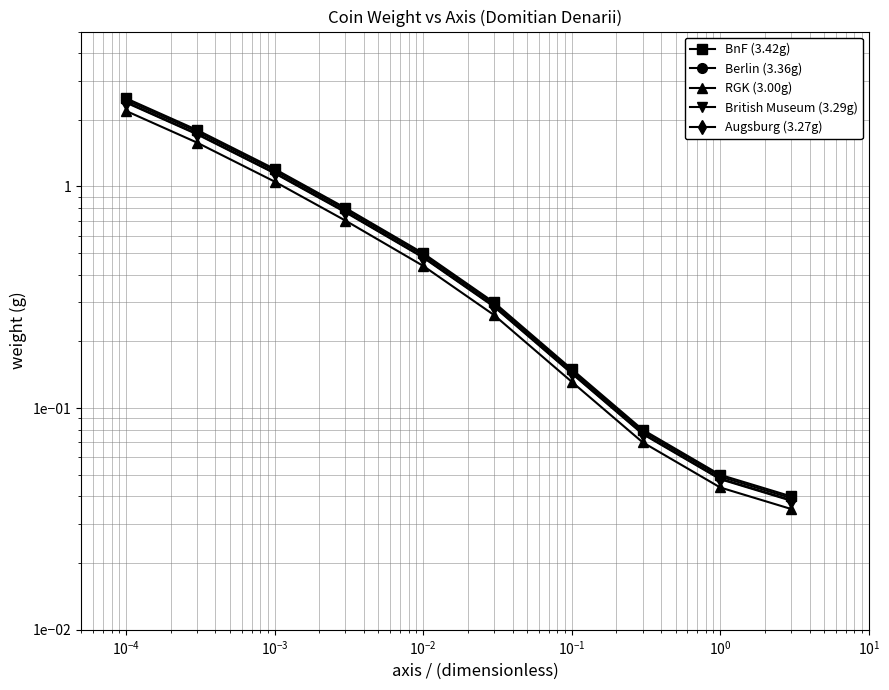

Reading left to right, list all the values displayed in this chart.

BnF (3.42g): 2.5	1.8	1.2	0.8	0.5	0.3	0.1	0.1	0.1	0.0
Berlin (3.36g): 2.5	1.8	1.2	0.8	0.5	0.3	0.1	0.1	0.0	0.0
RGK (3.00g): 2.2	1.6	1.1	0.7	0.4	0.3	0.1	0.1	0.0	0.0
British Museum (3.29g): 2.4	1.7	1.2	0.8	0.5	0.3	0.1	0.1	0.0	0.0
Augsburg (3.27g): 2.4	1.7	1.1	0.8	0.5	0.3	0.1	0.1	0.0	0.0